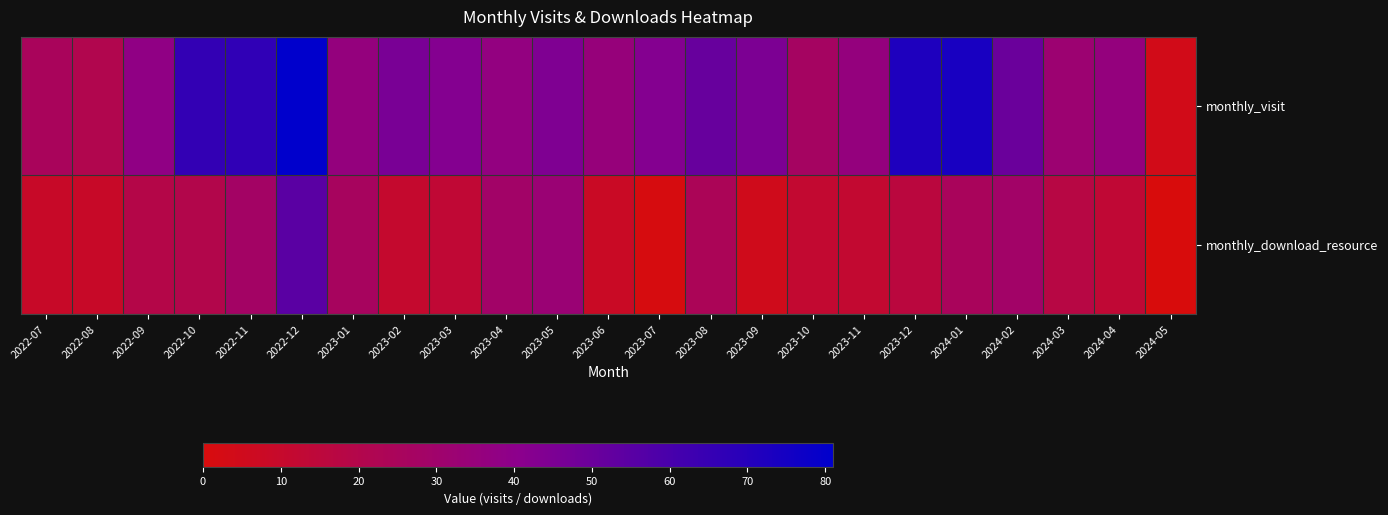

What is the difference between the highest and lowest values at 2022-09?

19